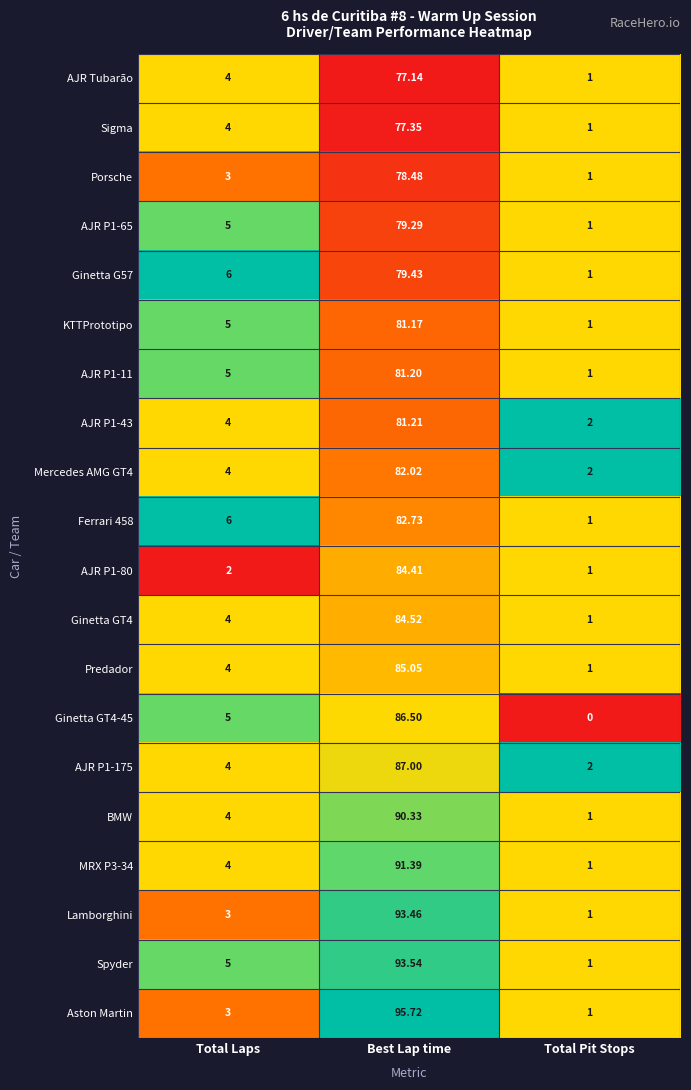

At which label does Ginetta G57 reach its peak?

Best Lap time